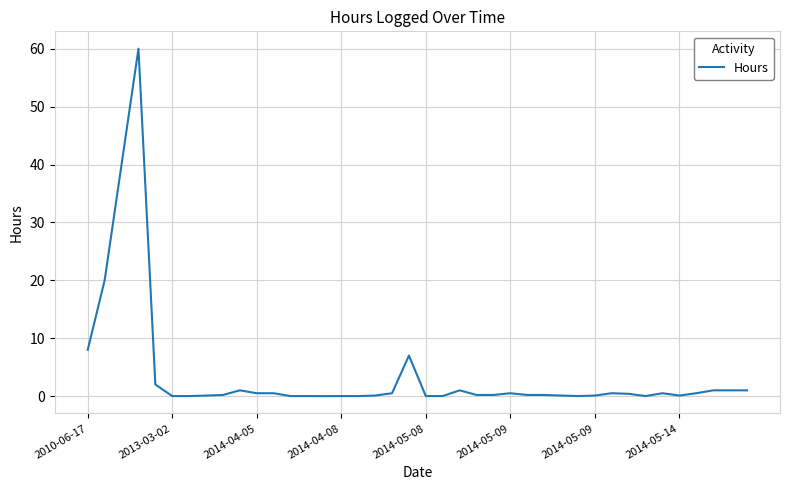

What is the difference between the maximum and minimum values?

60.0